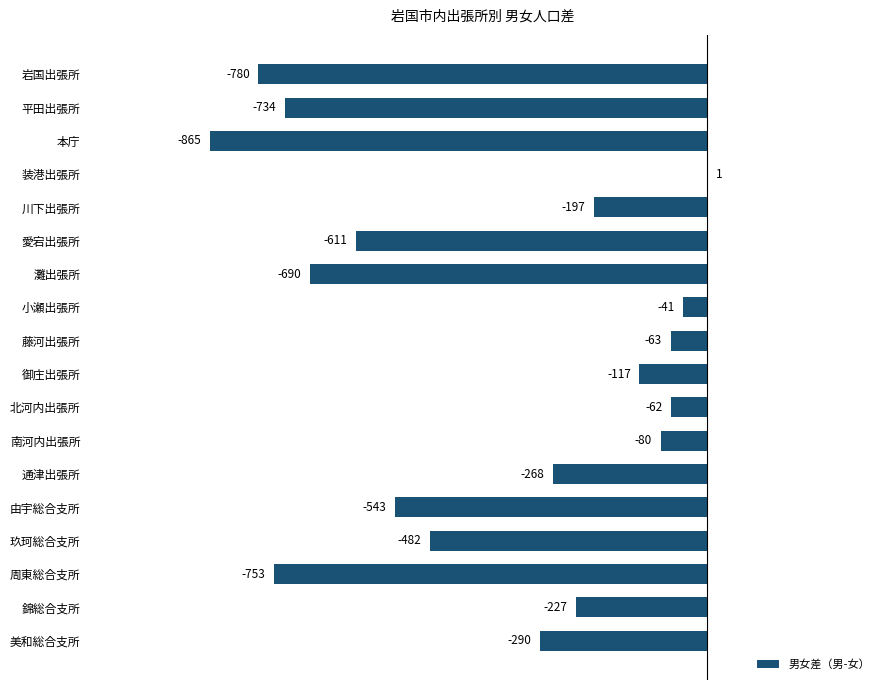

What is the sum of all values?

-6802